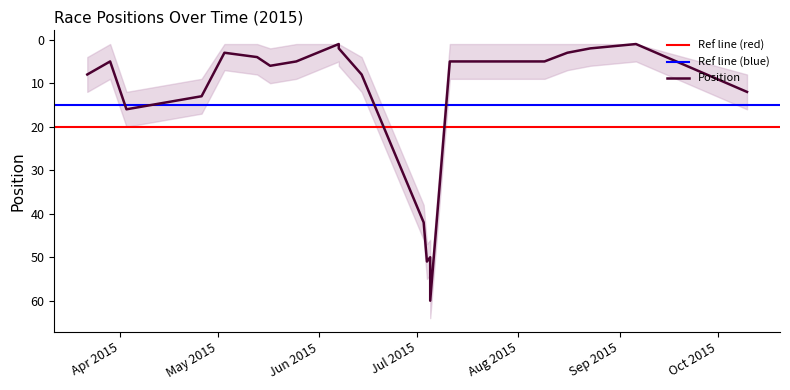

What is the average value?

14